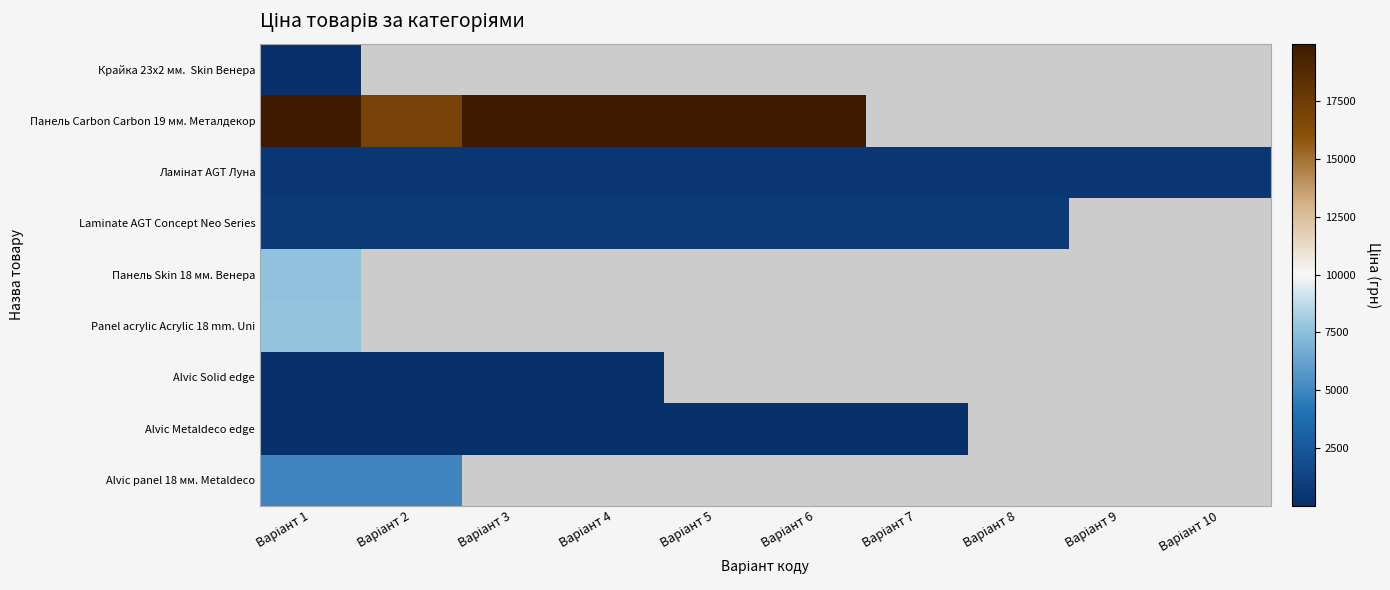

Which series has the largest total across all categories?

Ламінат AGT Луна